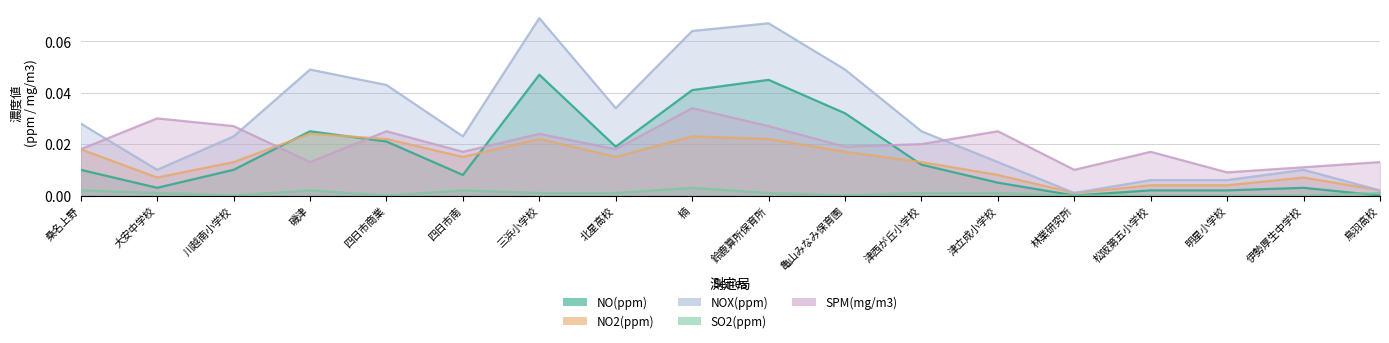

What are all the series names shown in the legend?

NO(ppm), NO2(ppm), NOX(ppm), SO2(ppm), SPM(mg/m3)